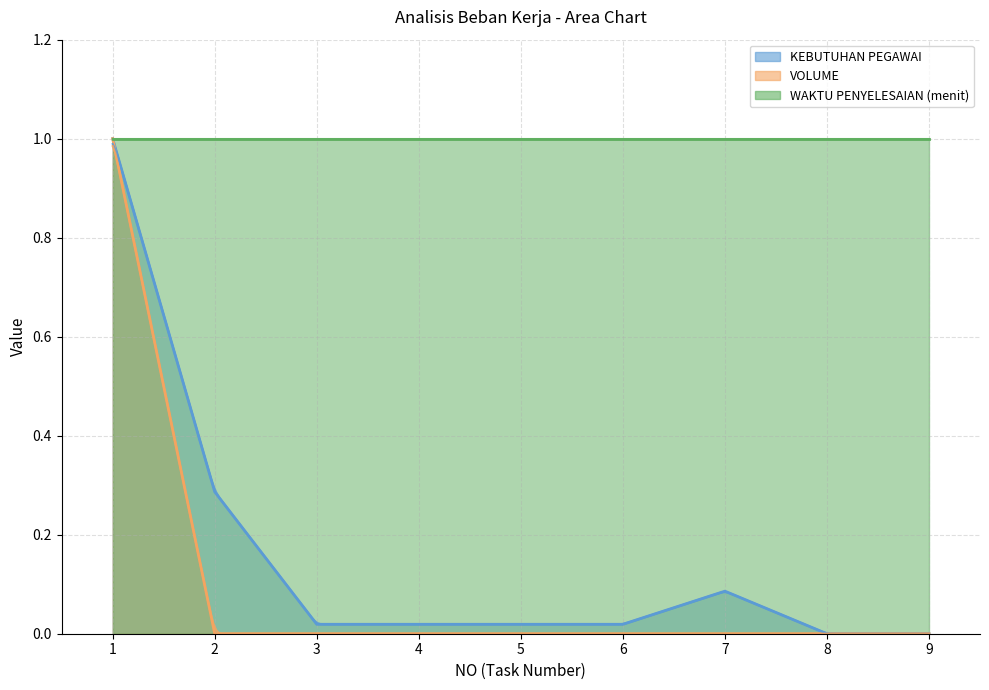

At which label does VOLUME reach its peak?

1